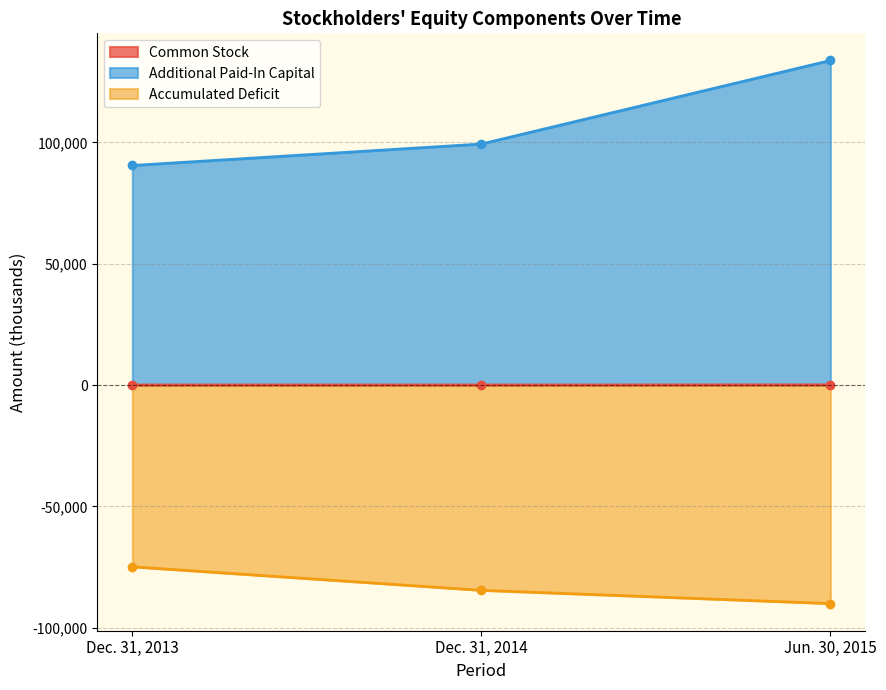

What are all the series names shown in the legend?

Common Stock, Additional Paid-In Capital, Accumulated Deficit